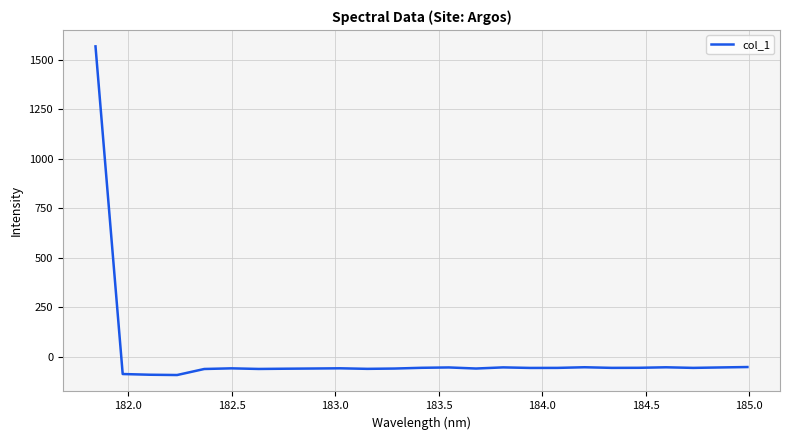

What is the difference between the maximum and minimum values?

1660.7